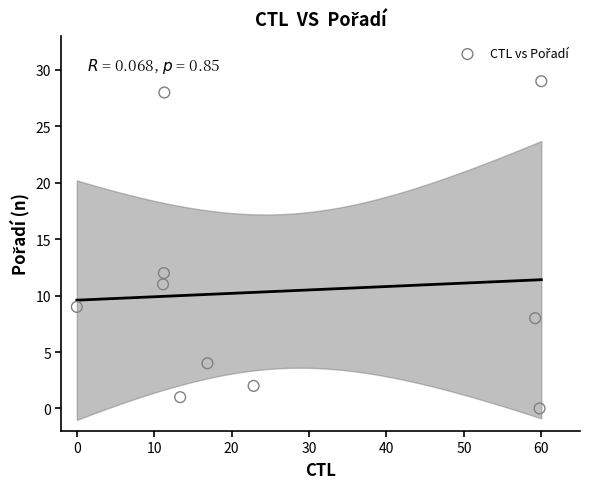

What Y value in the scatter plot is closest to 14?

12